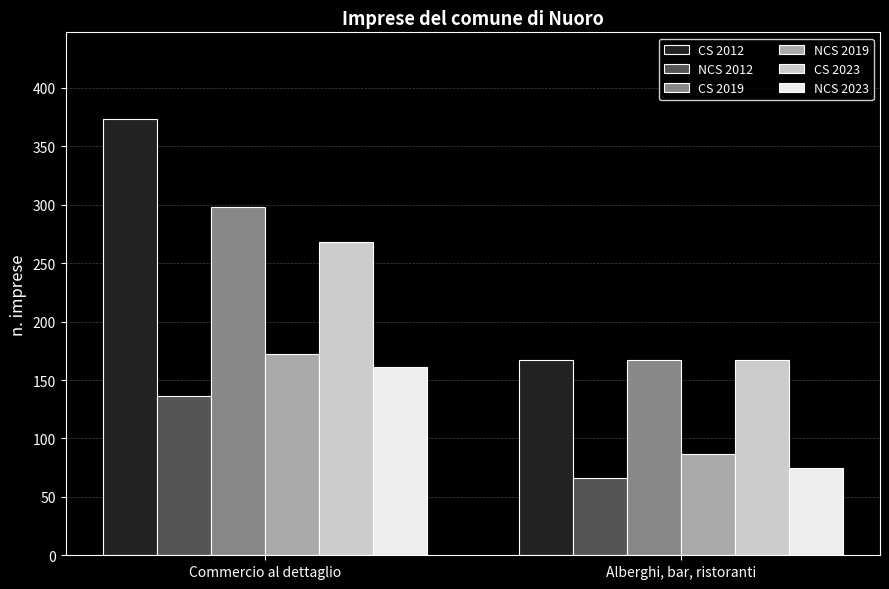

What is the maximum value shown in the chart?

373